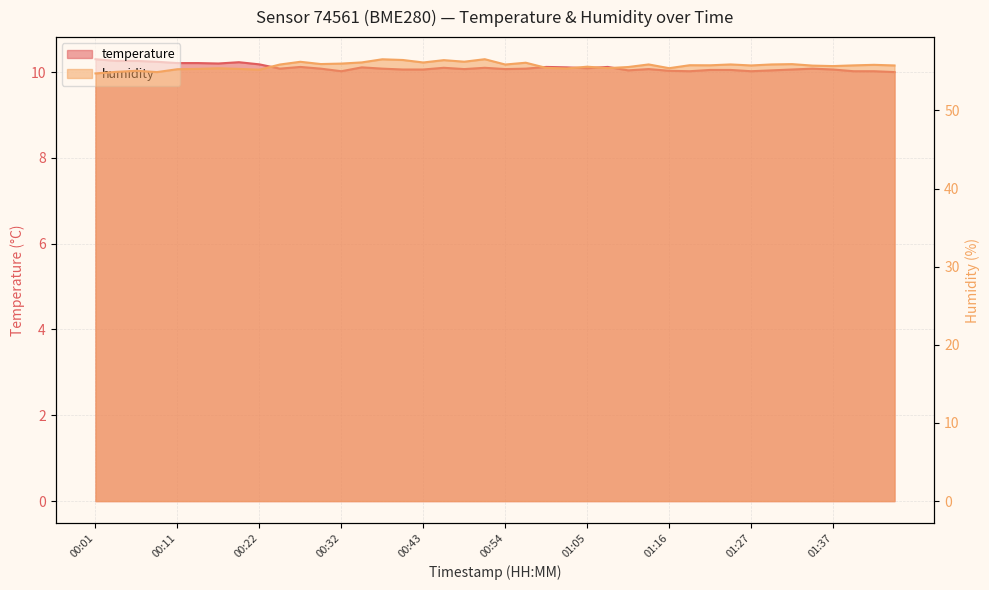

The value of temperature at 00:01 is 10.3. True or false?

True